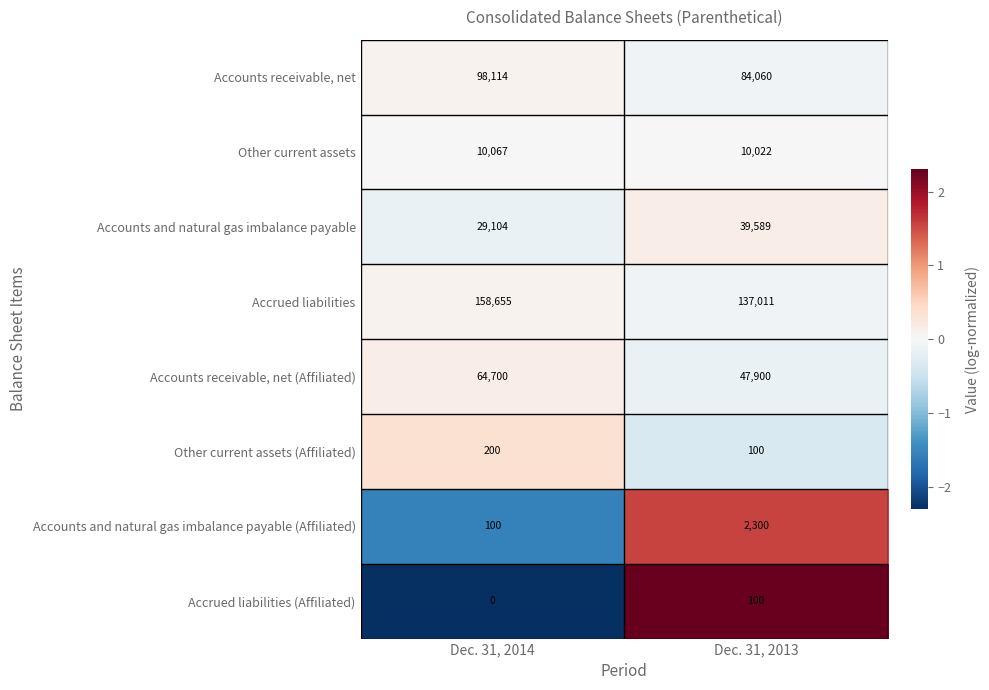

How many series are shown in this chart?

8